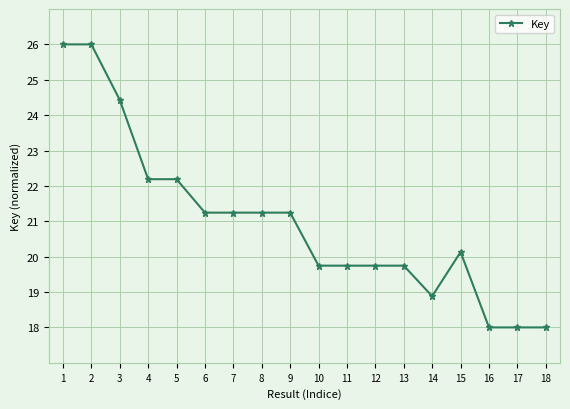

What is the value of the 16th point from the left?

18.0